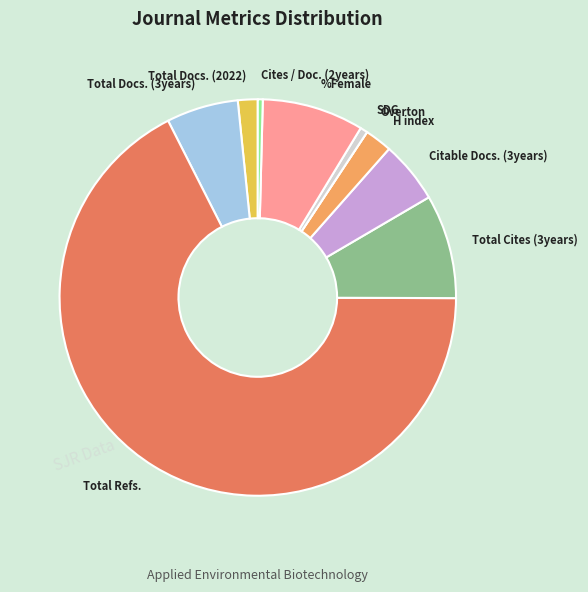

Combined, do Total Refs. and Citable Docs. (3years) account for over 50%?

Yes